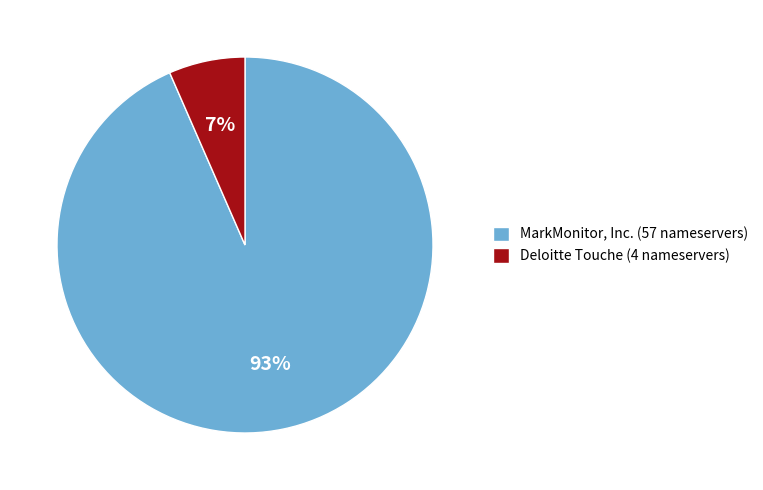

Which slice is the smallest?

Deloitte Touche